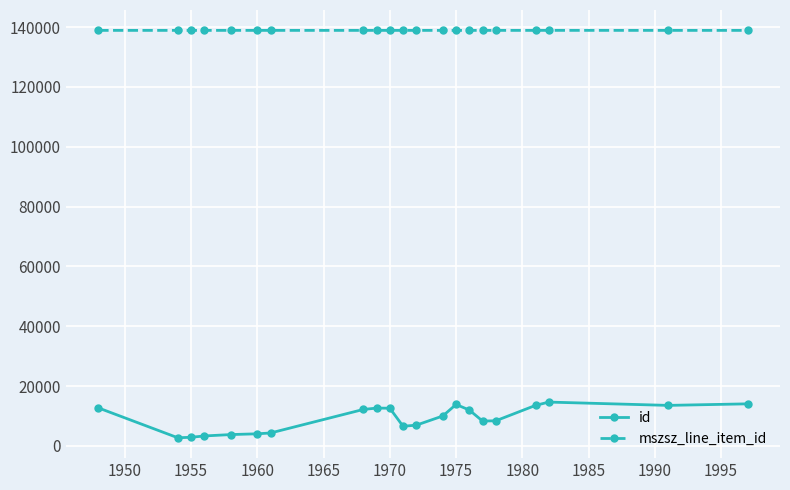

What is the lowest value of the mszsz_line_item_id series?

138884.0